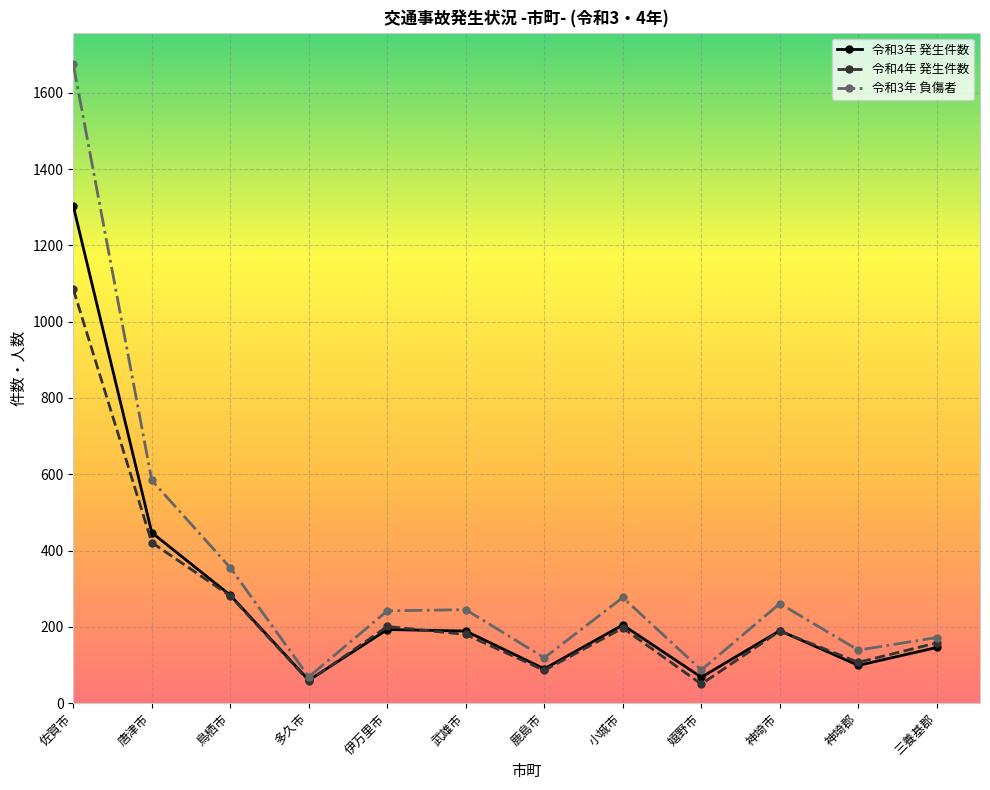

What is the value of the 令和3年 発生件数 point at the 3rd from the left?

283